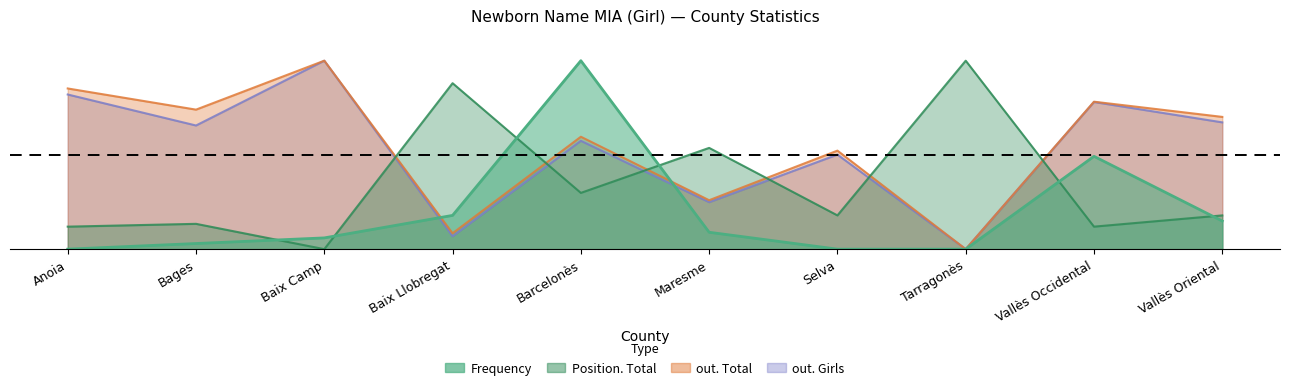

What is the label of the 1st point from the right?

Vallès Oriental